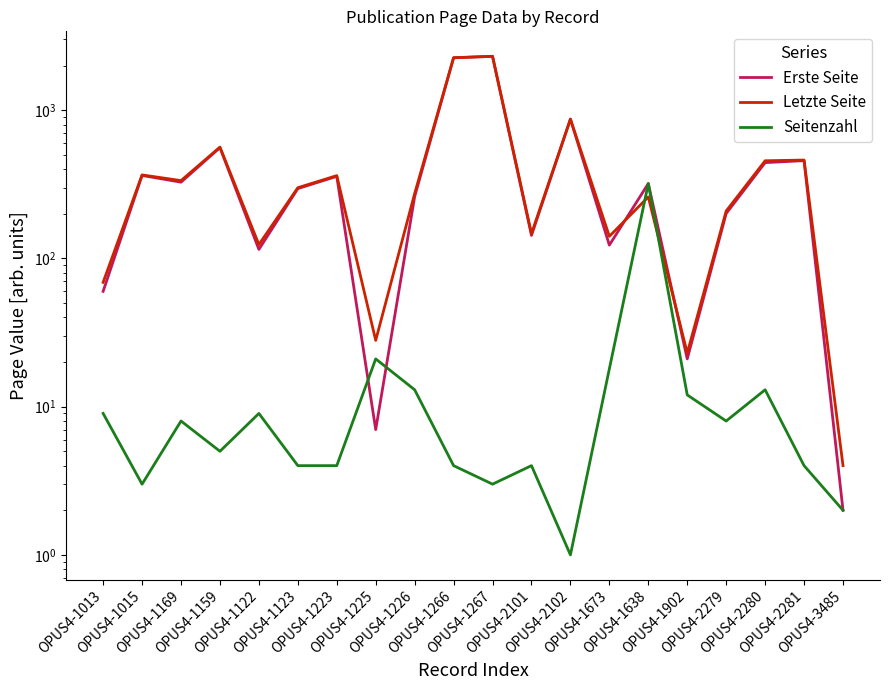

What position from the right is OPUS4-2281?

2